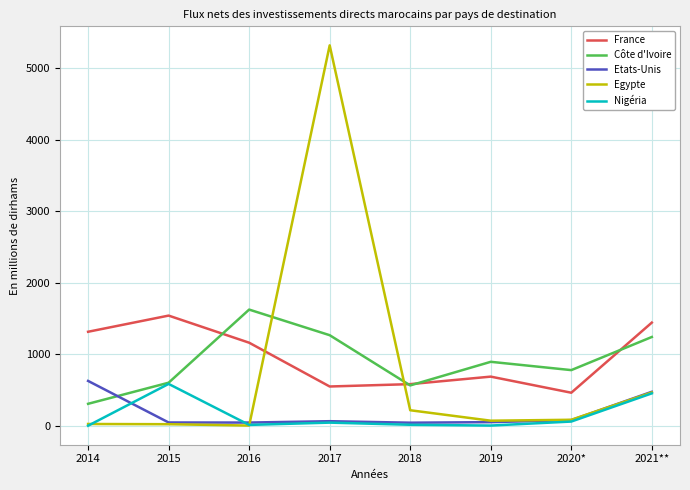

How many intersections are there between France and Egypte?

2